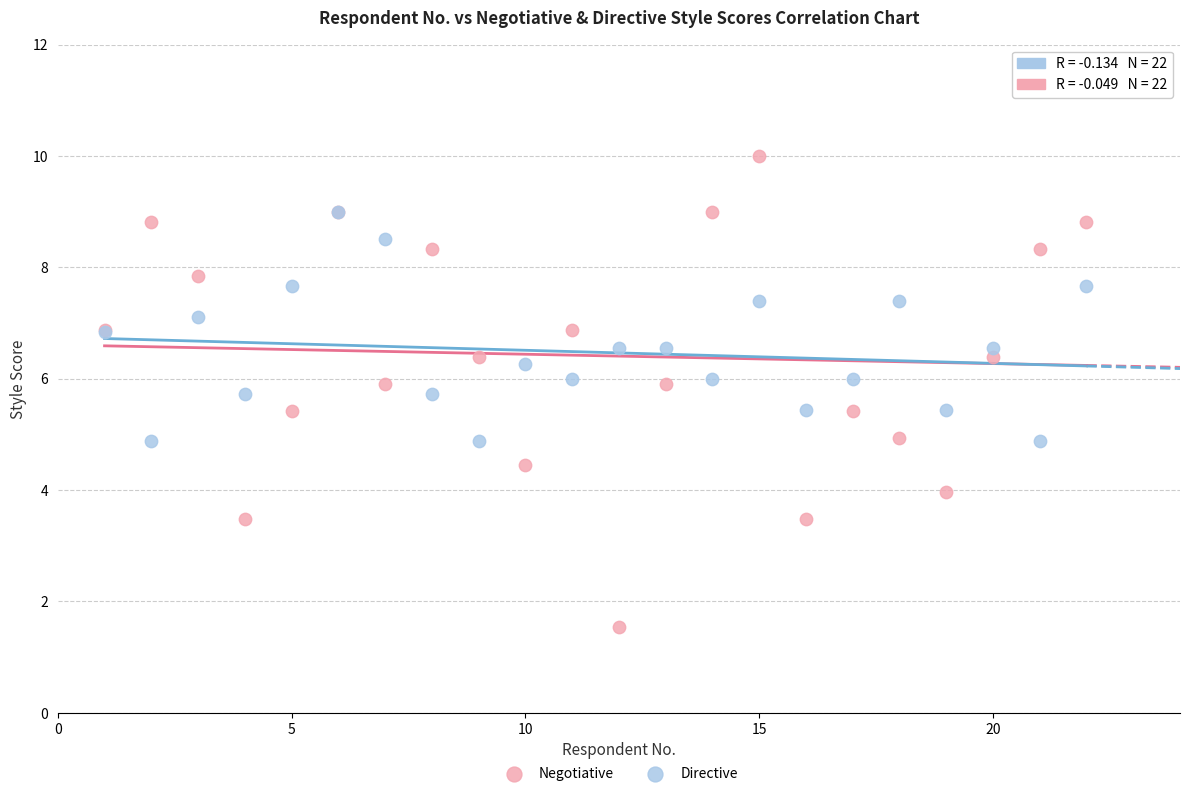

What are all the series names shown in the legend?

Negotiative, Directive